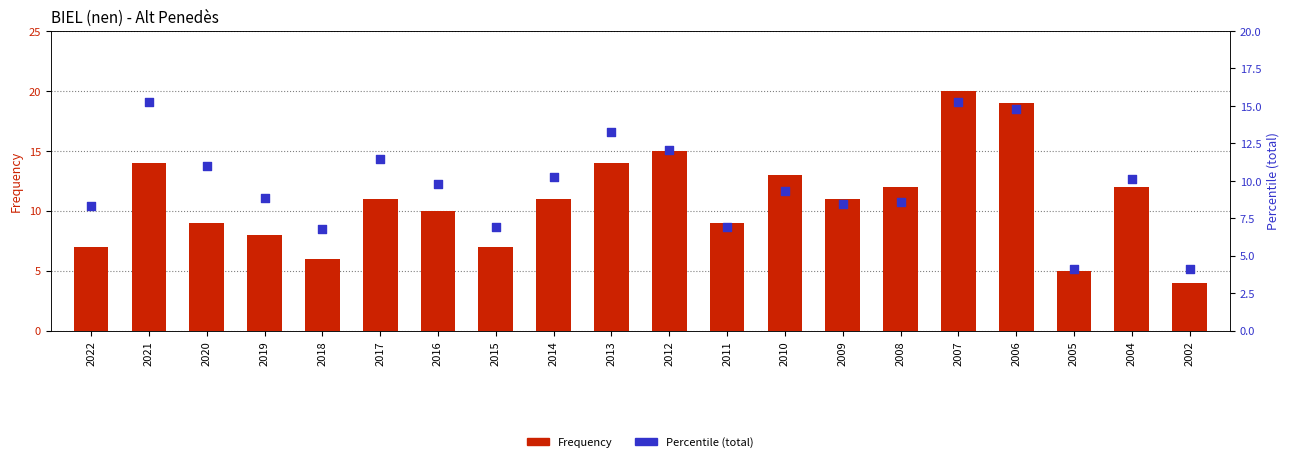

Which series has the largest total across all categories?

Frequency